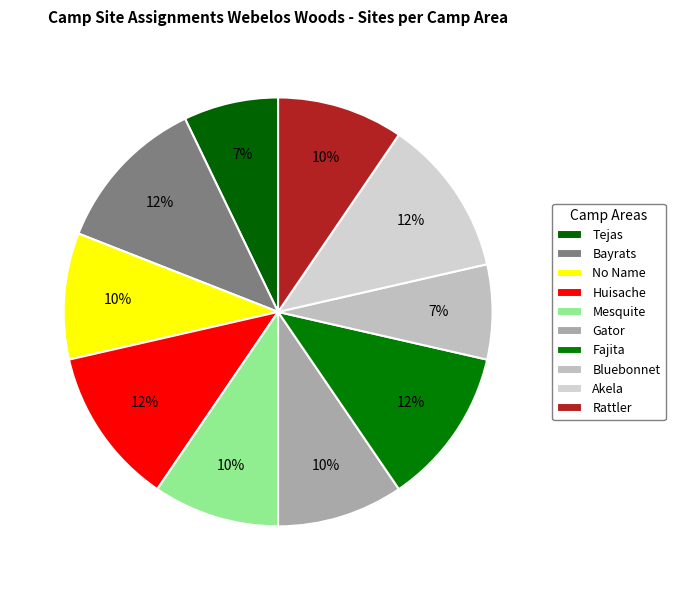

To the nearest percent, what is the average slice percentage?

10%